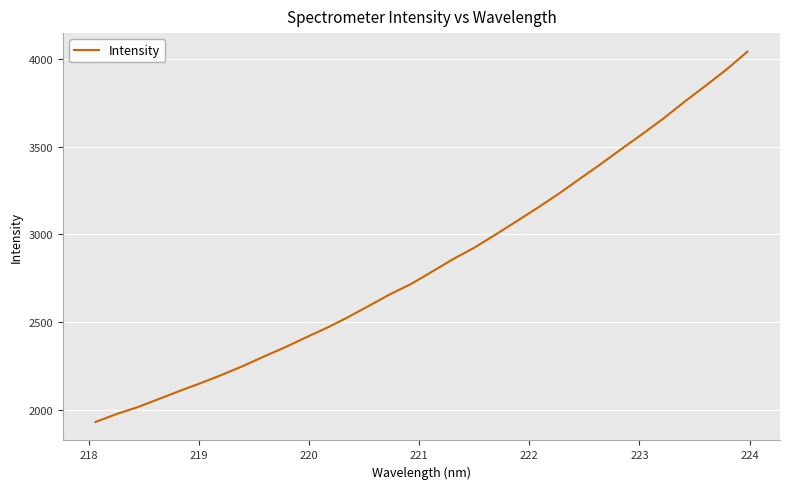

Does the chart display data point markers on the line(s)?

No